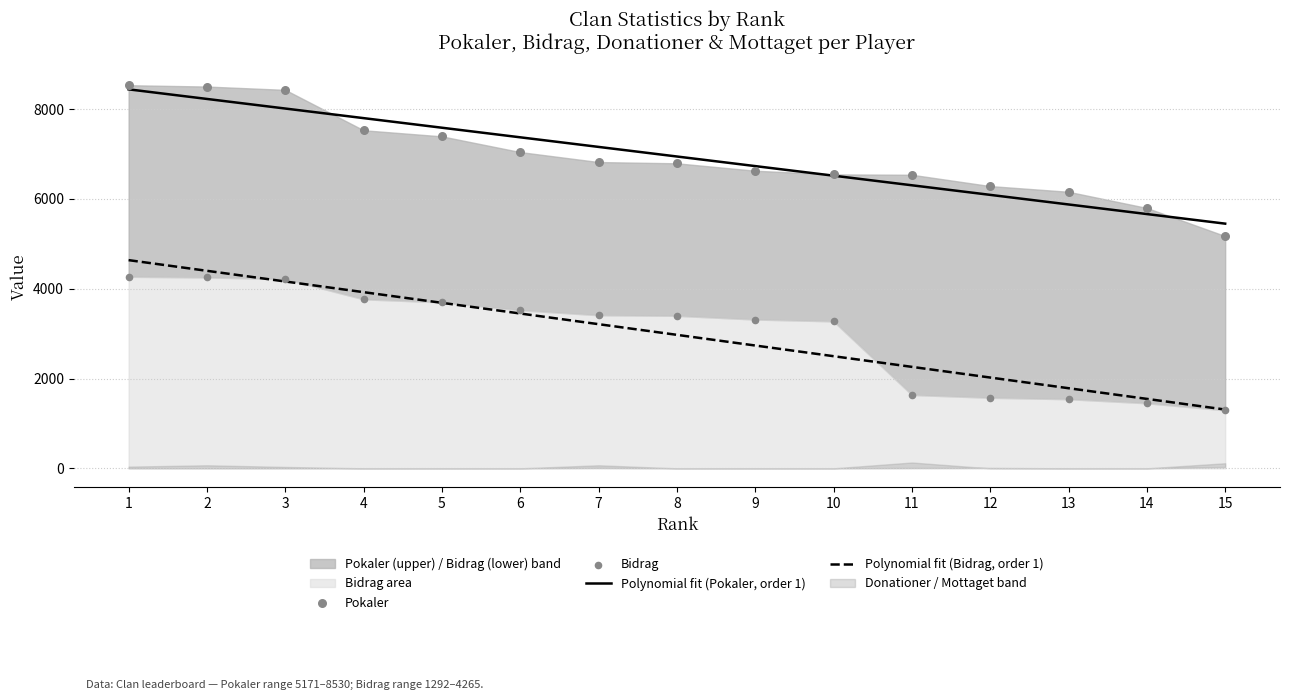

At which category is the sum across all series the highest?

1